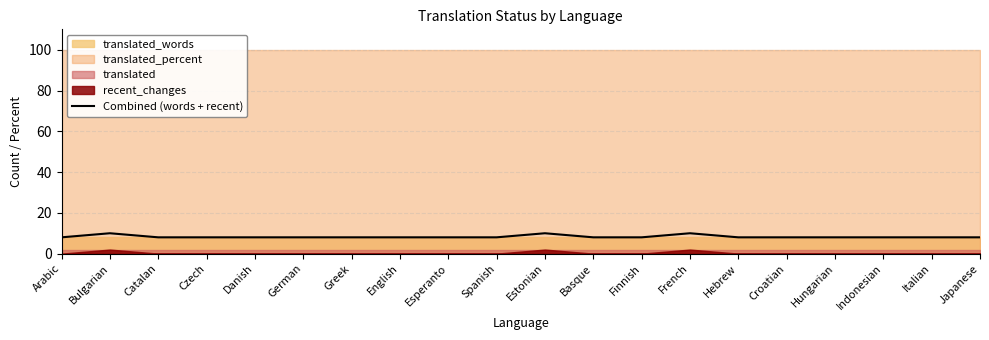

The chart shows a value of 5 at Basque. True or false?

False